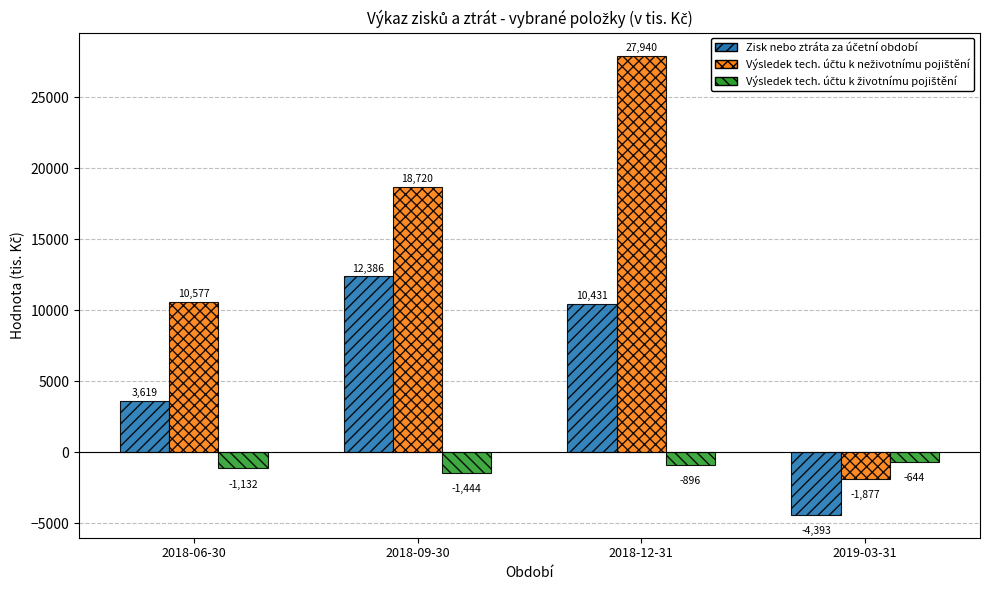

What is the total value across all series at 2018-09-30?

29662